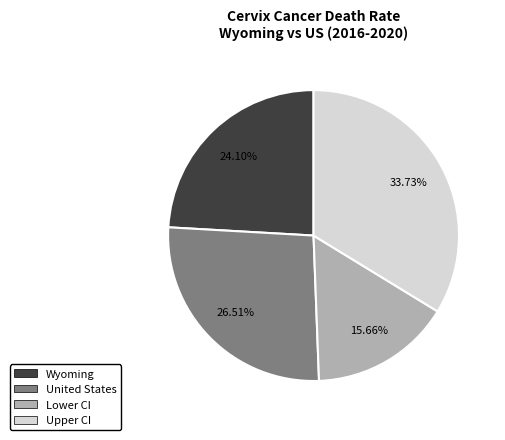

Which has a higher value, United States or Wyoming?

United States